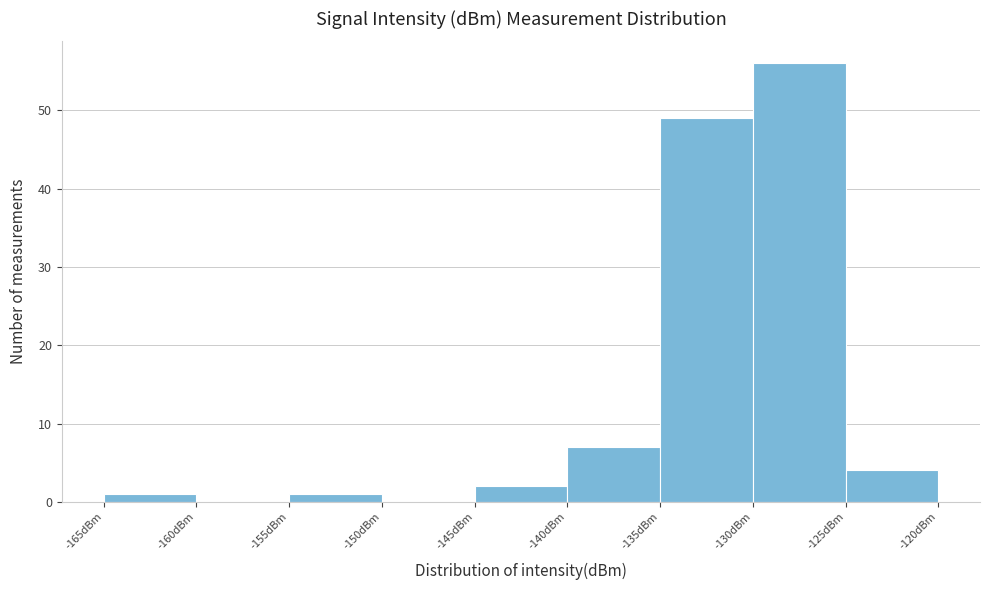

Which range on the x-axis has the tallest bar?

-130 to -125